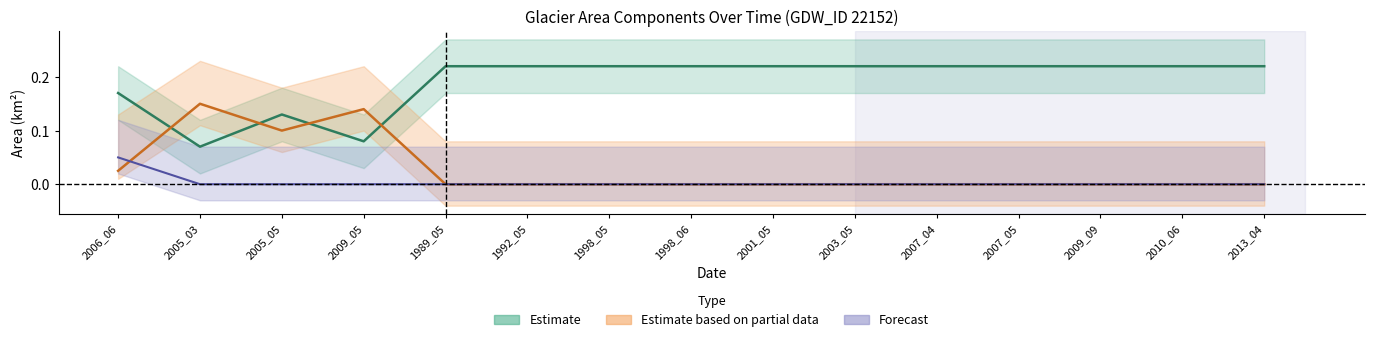

At which category is the sum across all series the highest?

2006_06